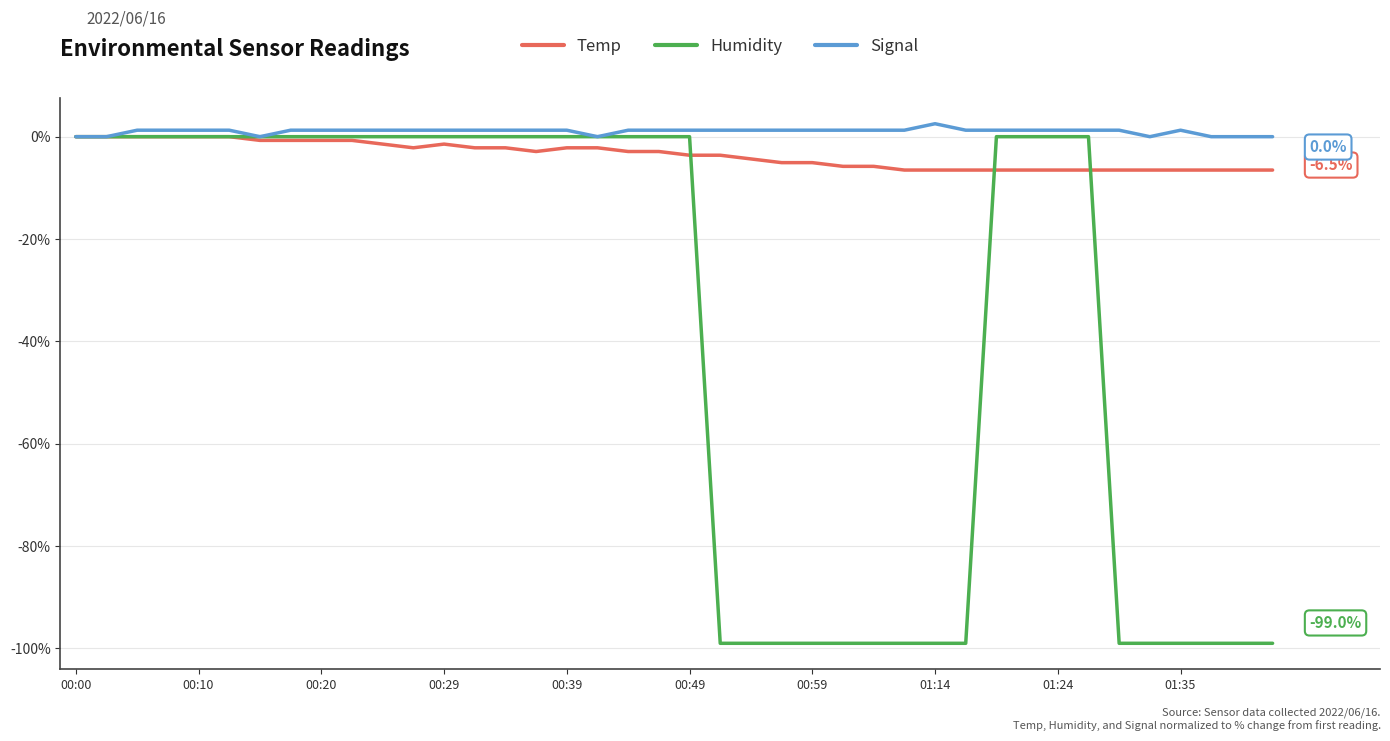

What is the maximum value for Signal?

2.5